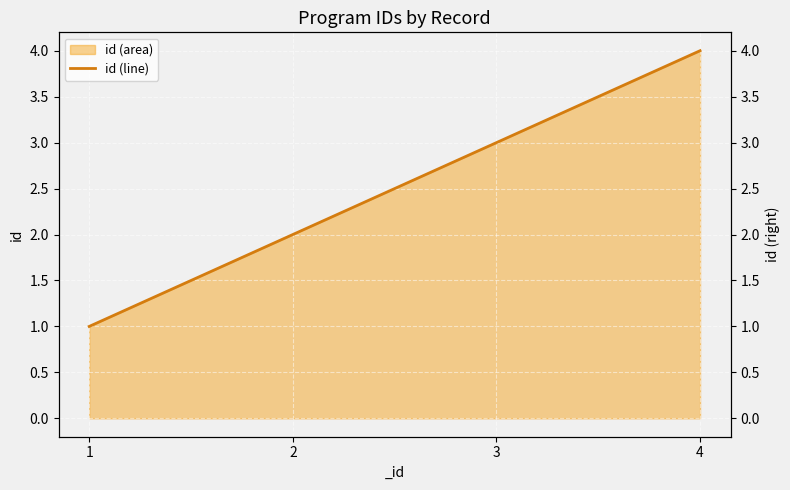

Between 1 and 4, which is larger?

4